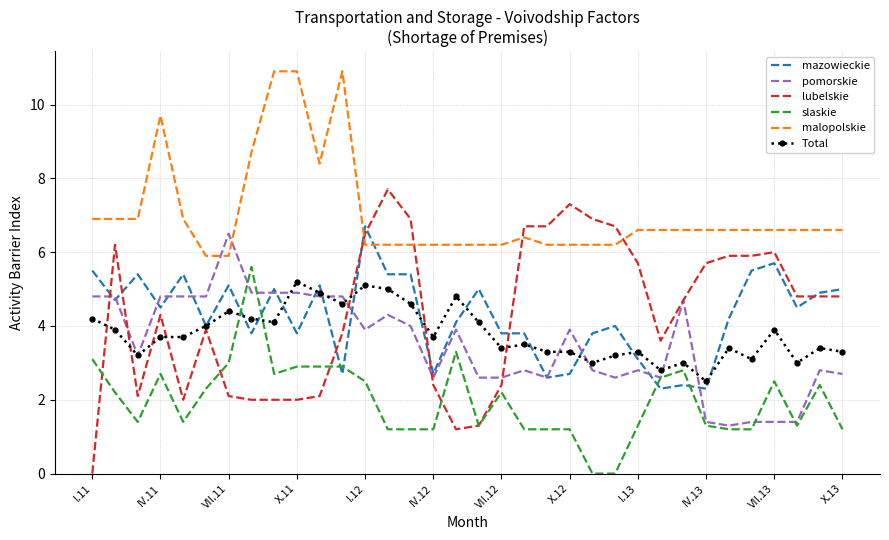

What is the greatest value displayed?

10.9